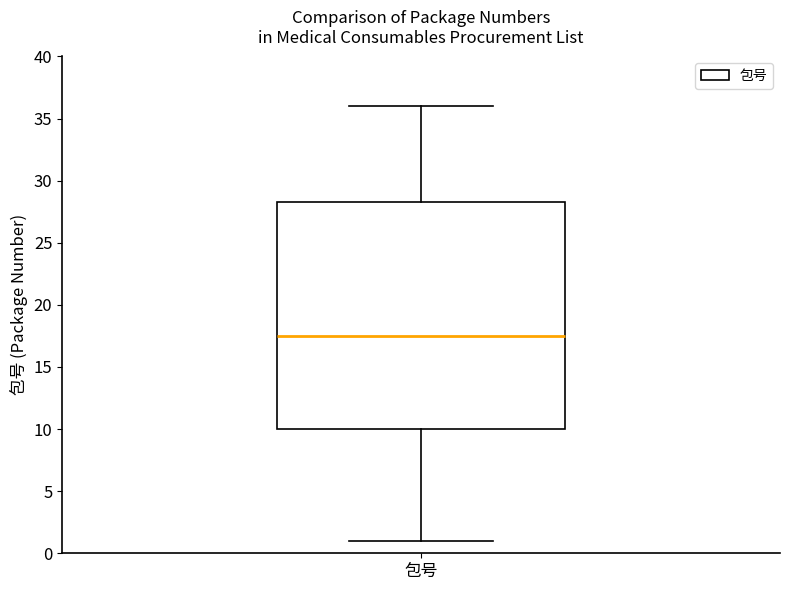

Where does the upper whisker of the box for 包号 end on the y-axis? The values are not printed on the chart, so give them approximately, as read against the axis.

36.0